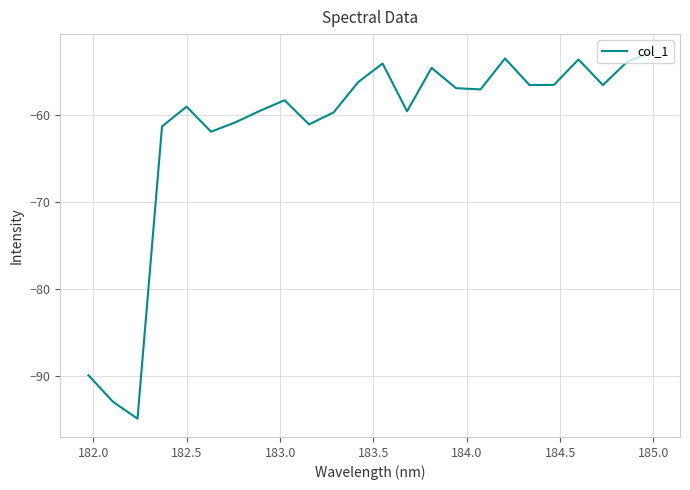

What is the difference between the maximum and minimum values?

42.1